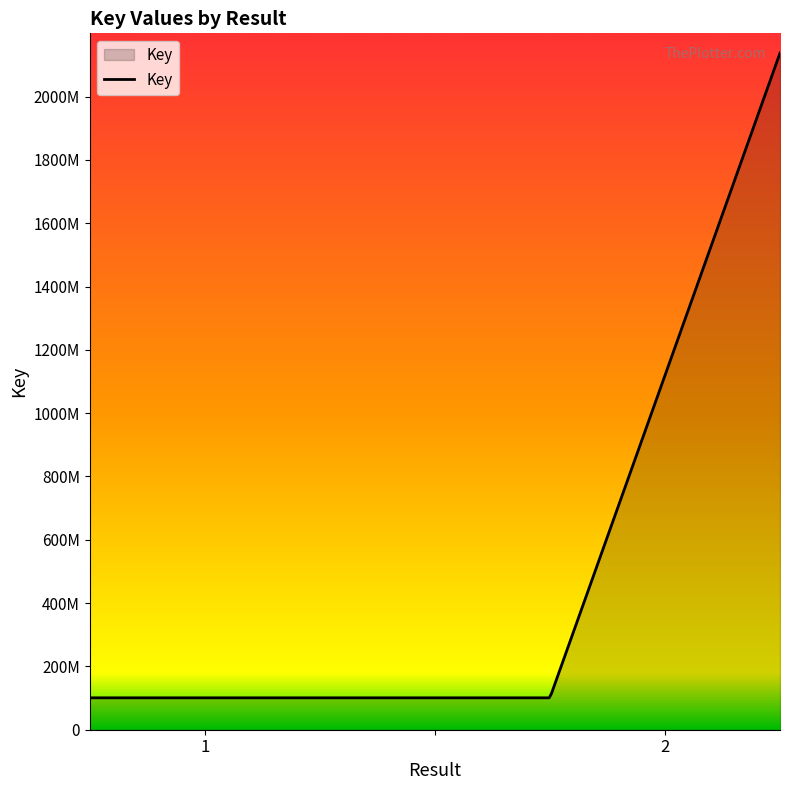

What is the label of the 1st point from the right?

2